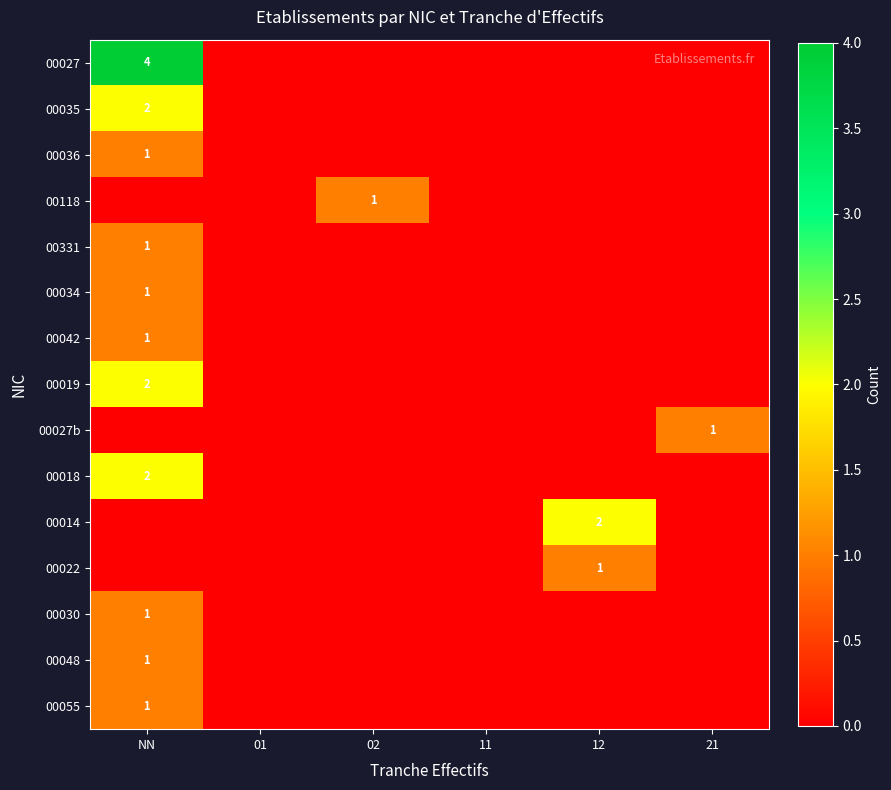

The 00042 series shows 1 at NN. True or false?

True